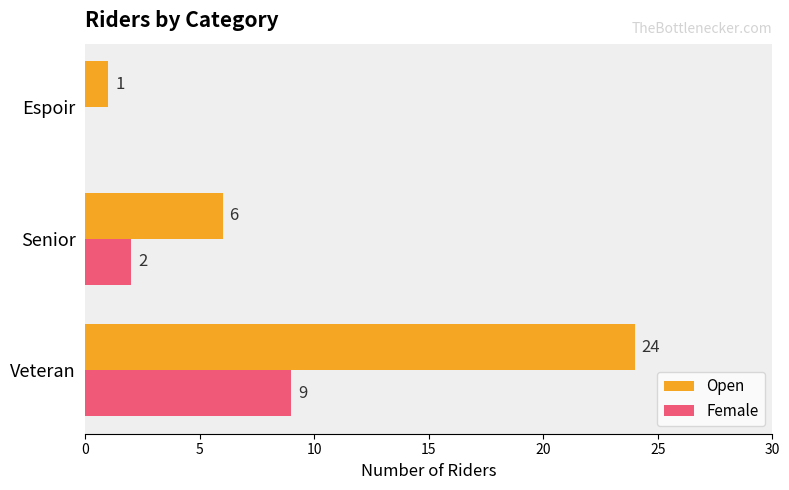

Between Veteran and Espoir, which series saw the biggest shift?

Open